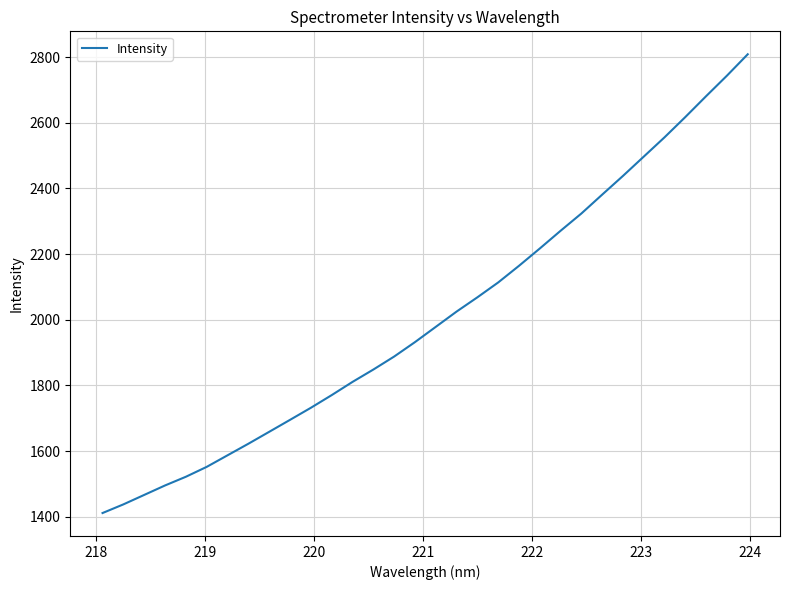

What is the difference between the maximum and minimum values?

1397.3